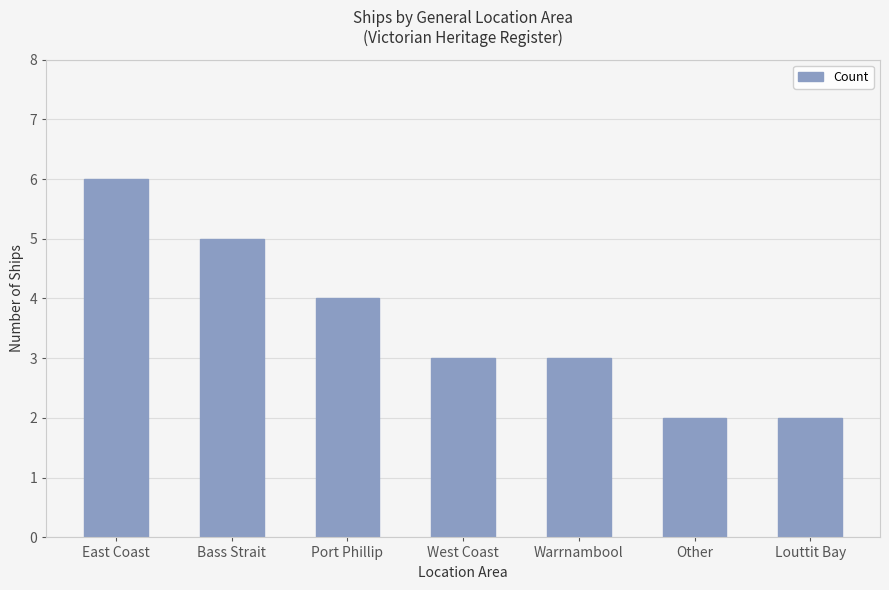

How many categories are shown in the chart?

7